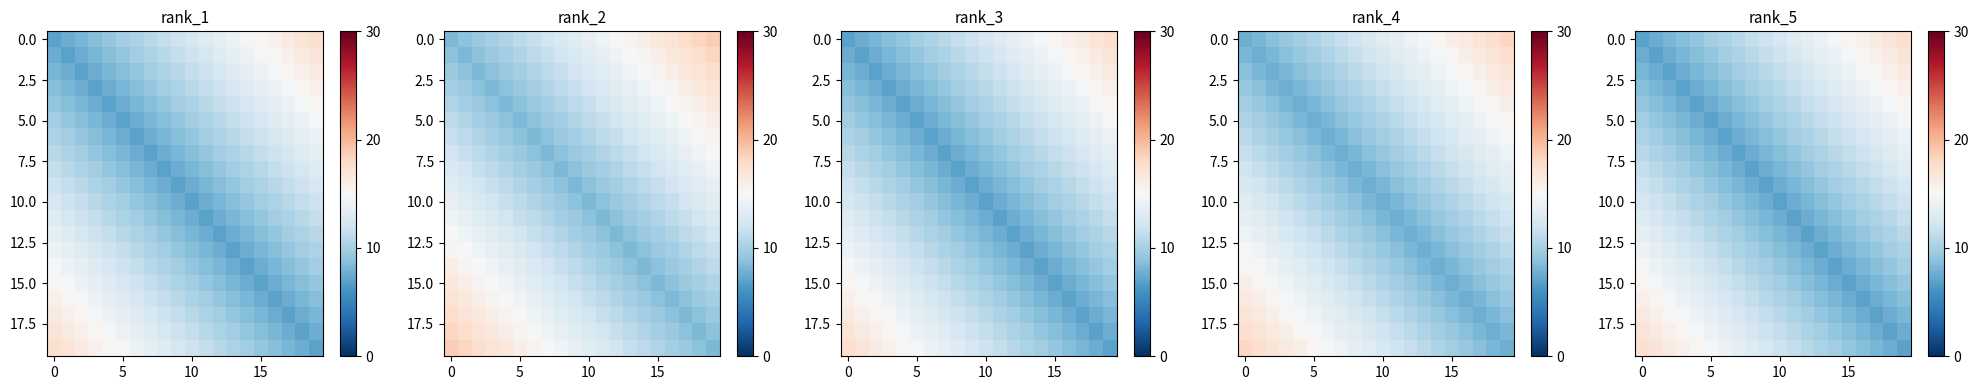

Which category has the highest value across all series?

19